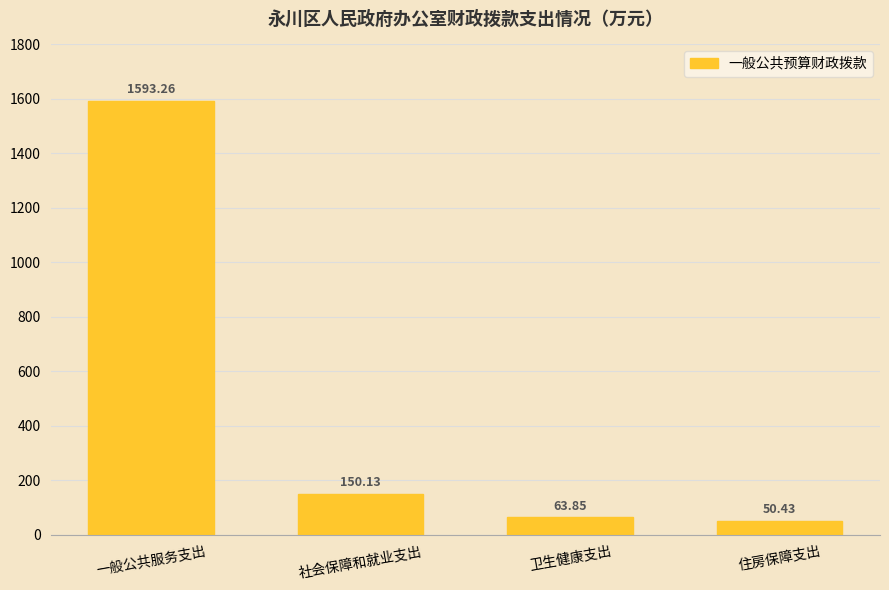

Reading right to left, what are all the values shown in this chart?

住房保障支出=50.4	卫生健康支出=63.9	社会保障和就业支出=150.1	一般公共服务支出=1593.3